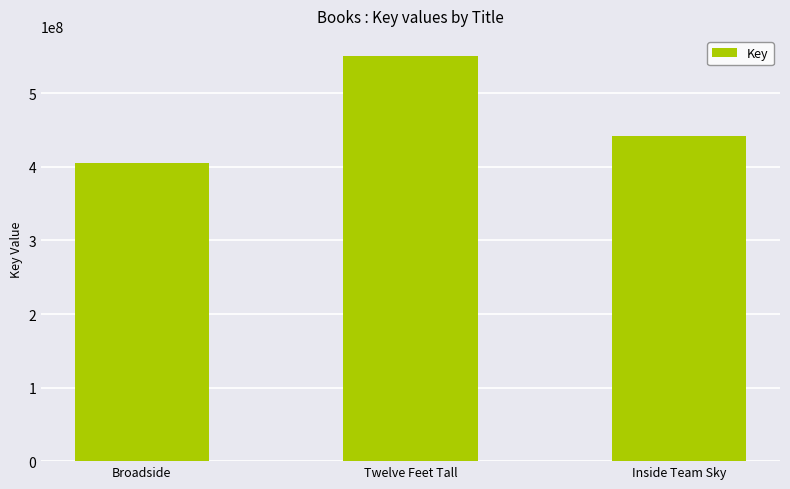

What is the approximate value at Twelve Feet Tall, to the nearest 100?

550670400